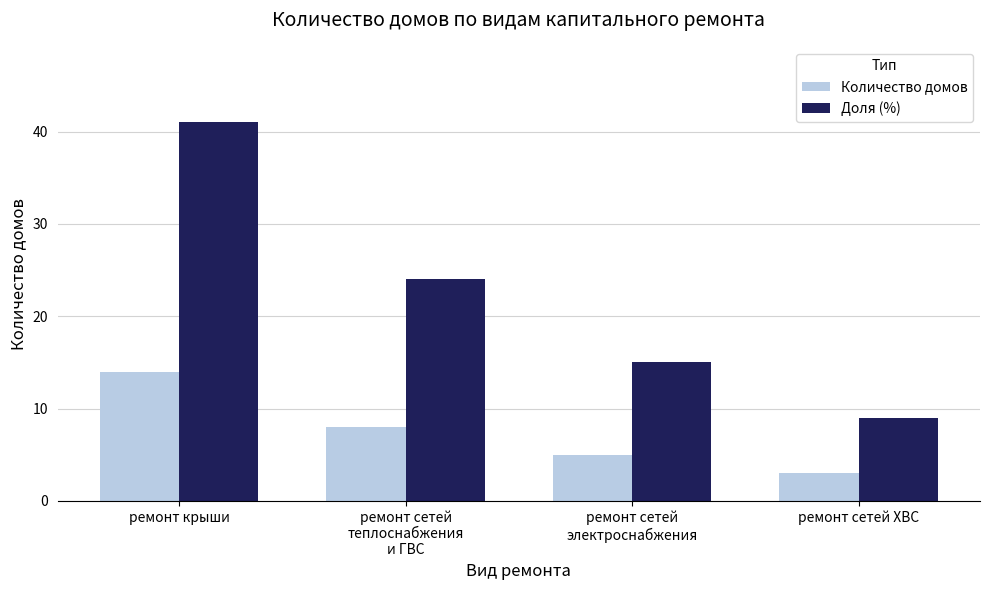

Which series has the widest spread of values?

Доля (%)